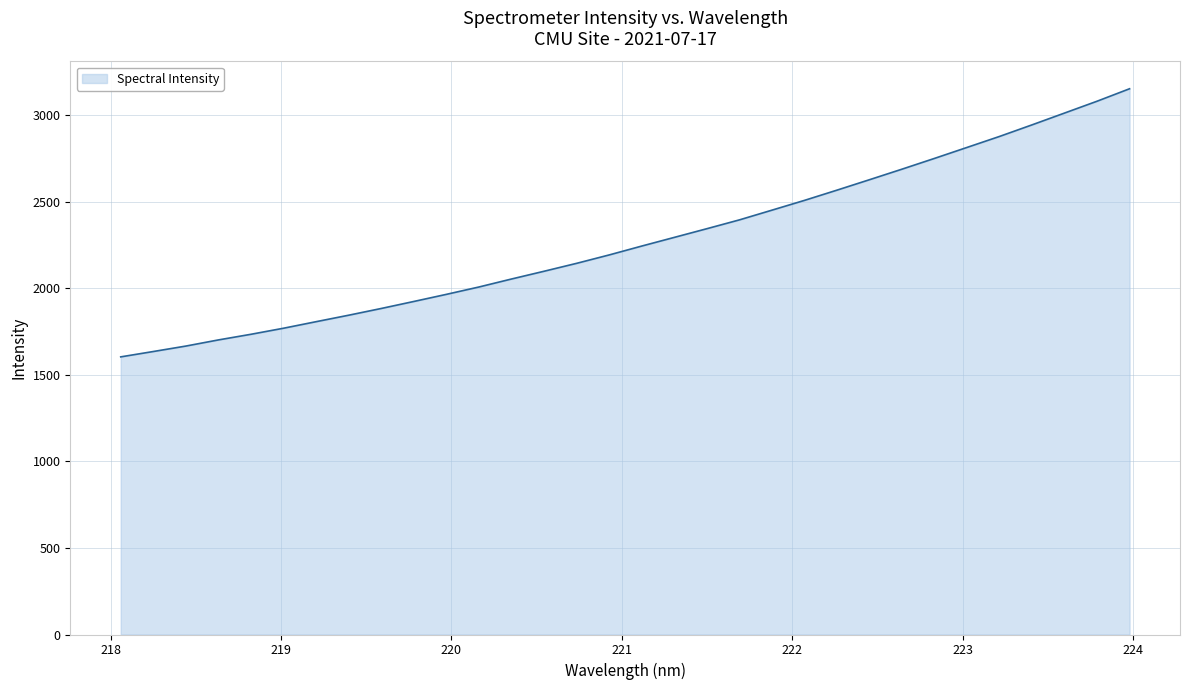

What is the difference between the maximum and minimum values?

1548.6